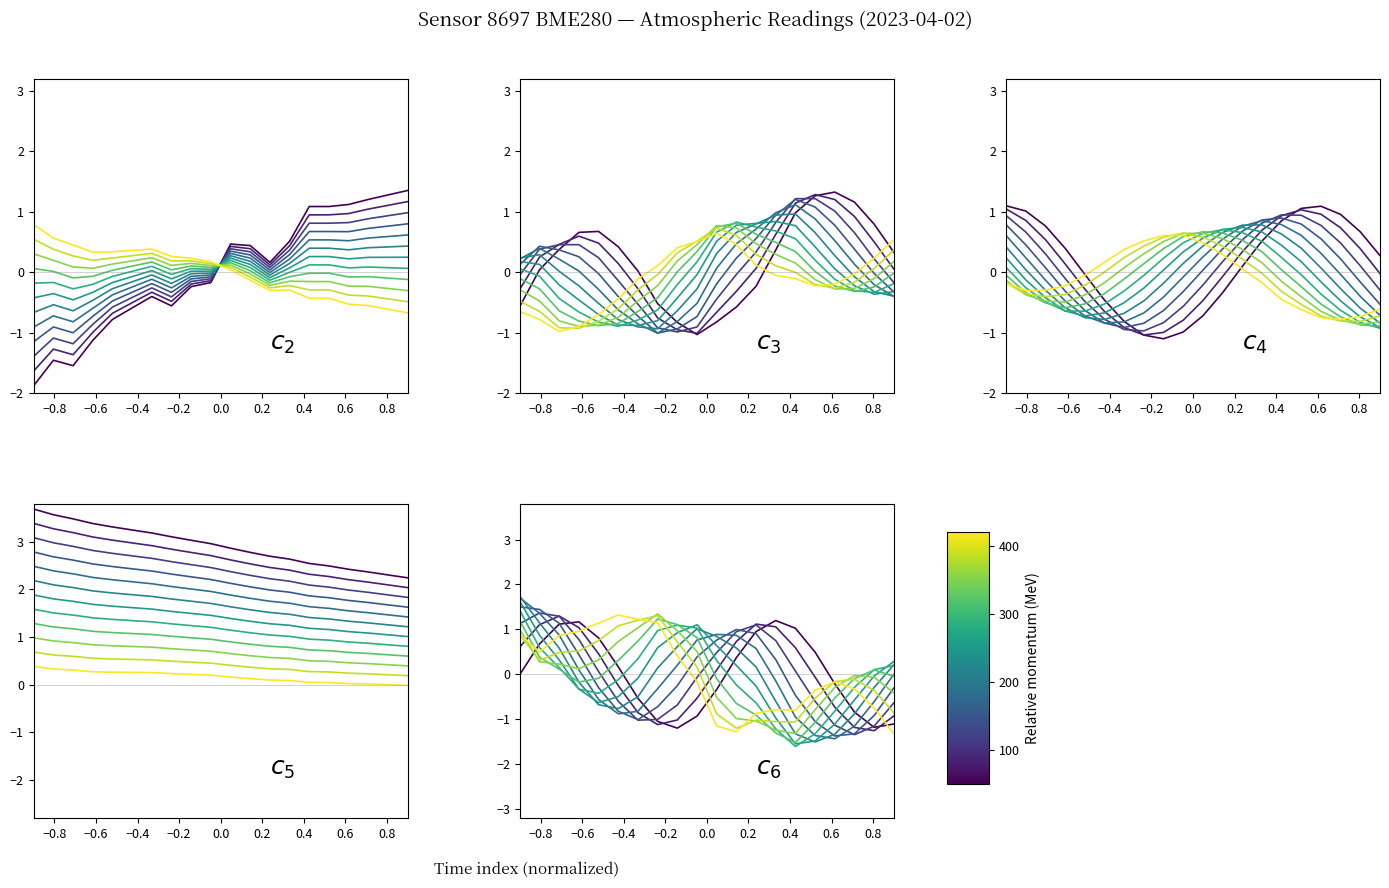

What is the difference between the second highest and minimum values in the temperature series?

0.3